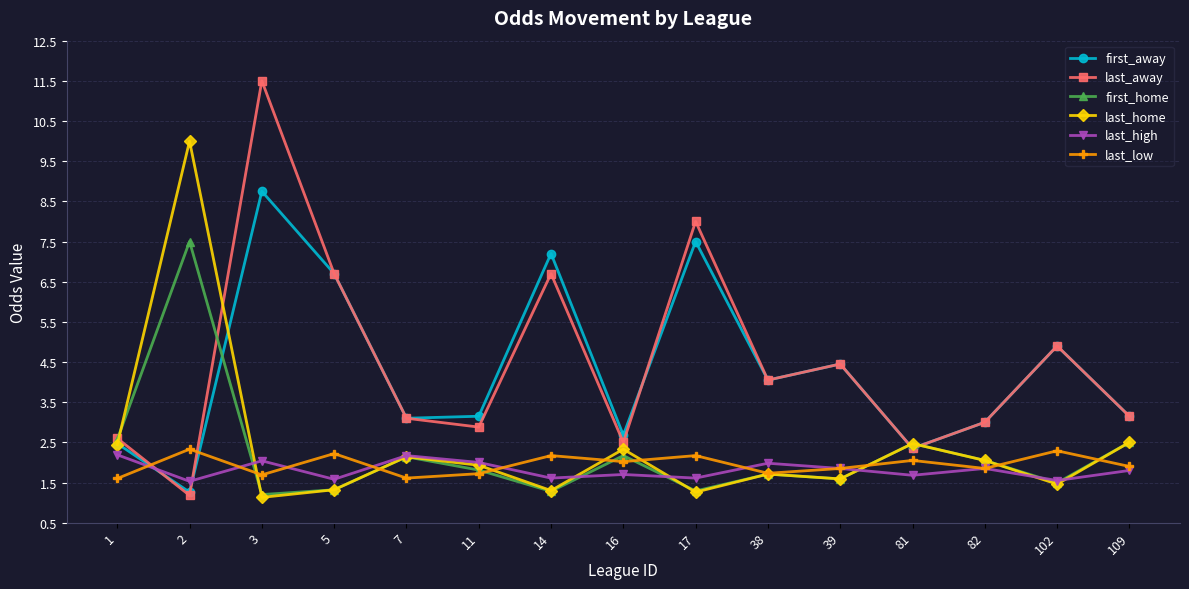

Is it true that first_home equals 1.6 at 39?

True